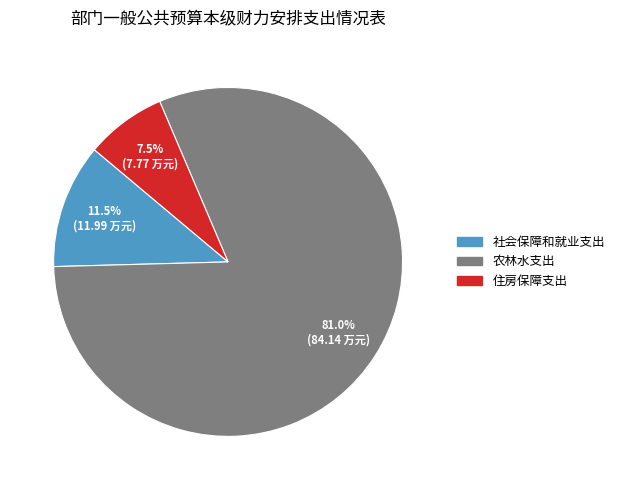

How many segments does this pie chart have?

3